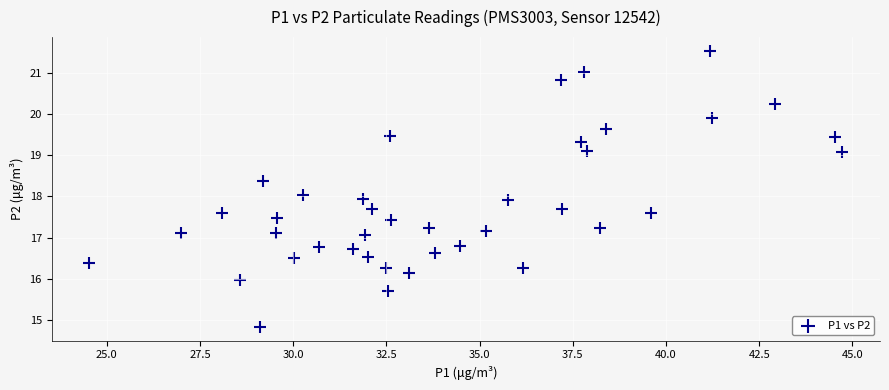

What is the range of X values (max minus min)?

20.2